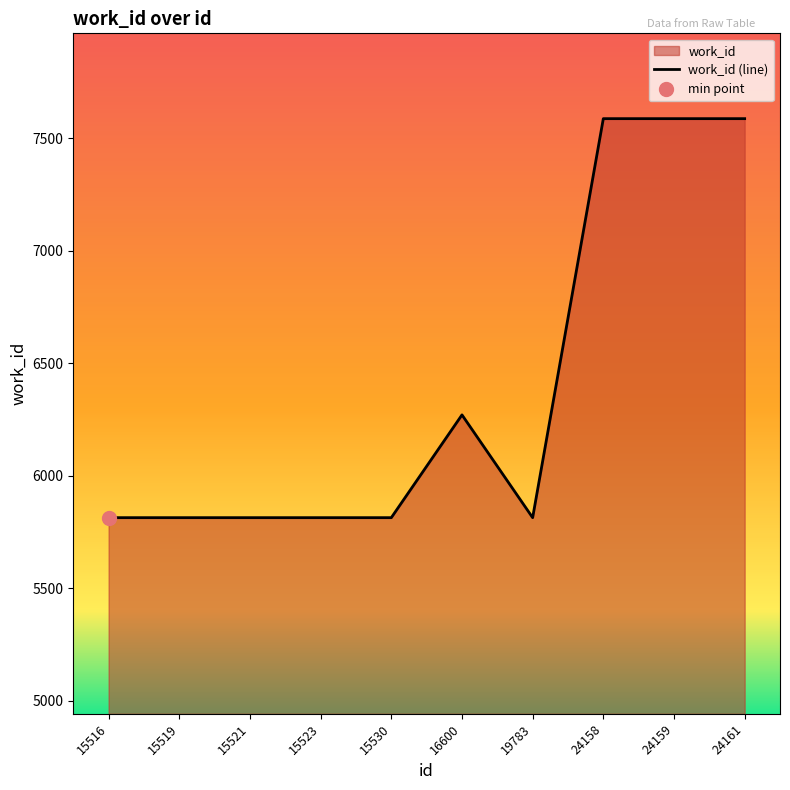

Reading left to right, list all the values displayed in this chart.

15516=5813	15519=5813	15521=5813	15523=5813	15530=5813	16600=6270	19783=5813	24158=7587	24159=7587	24161=7587